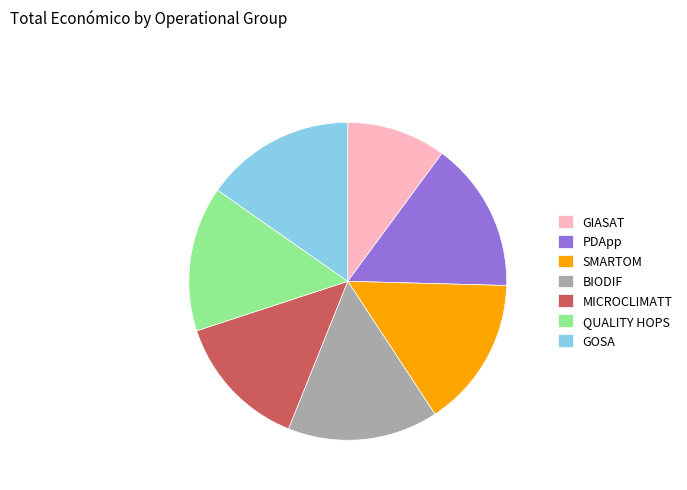

Which slice is the smallest?

GIASAT